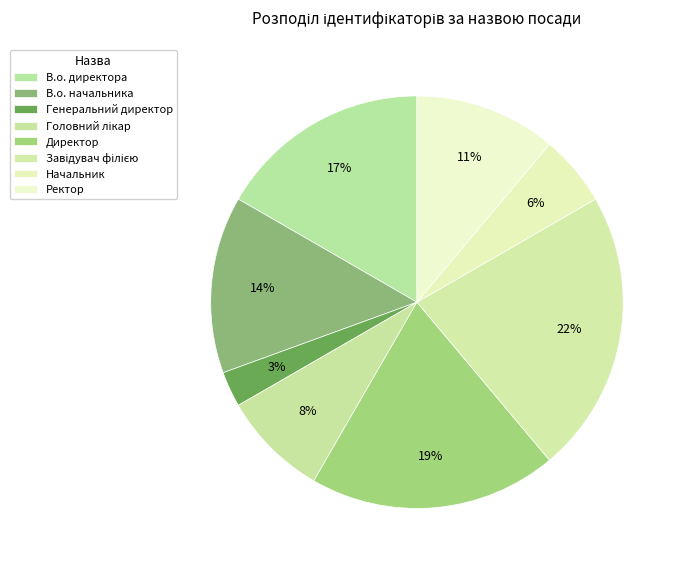

To the nearest percent, what portion does Генеральний директор represent?

3%